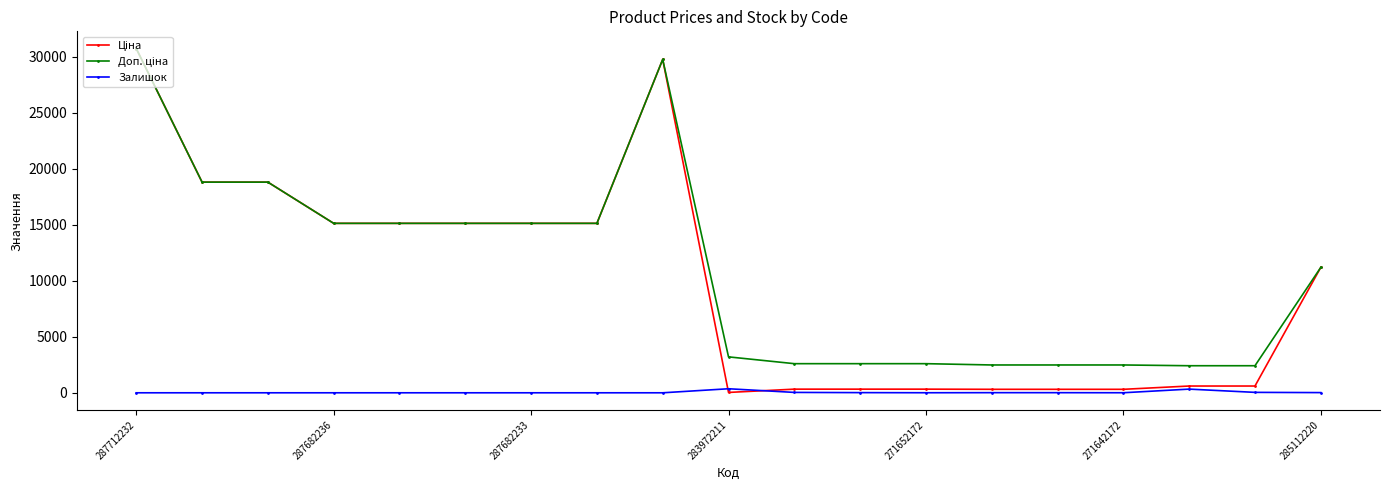

Does the chart have visible grid lines?

No